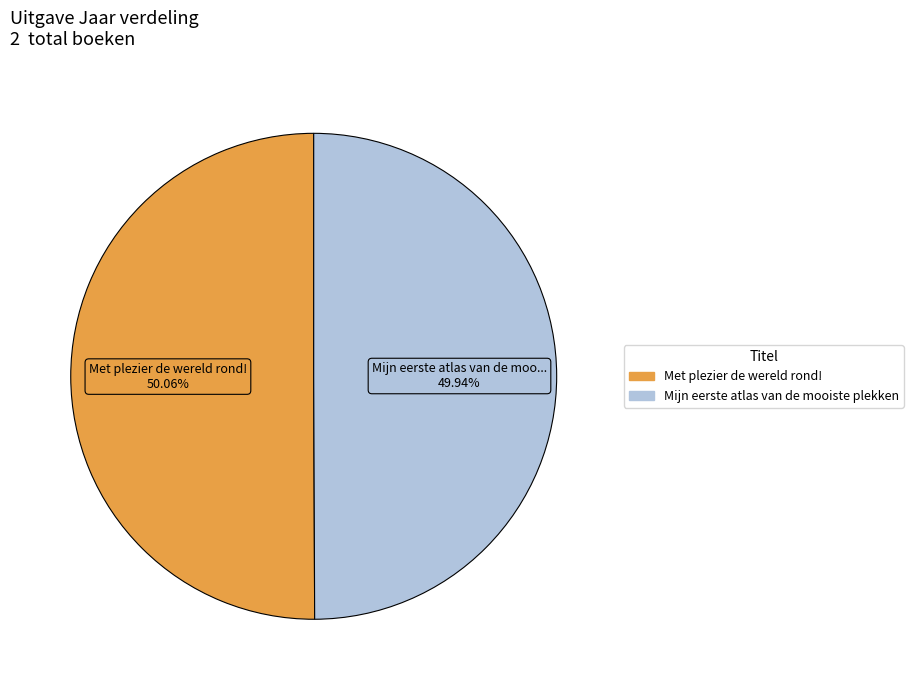

Is there a majority slice in this chart?

Yes